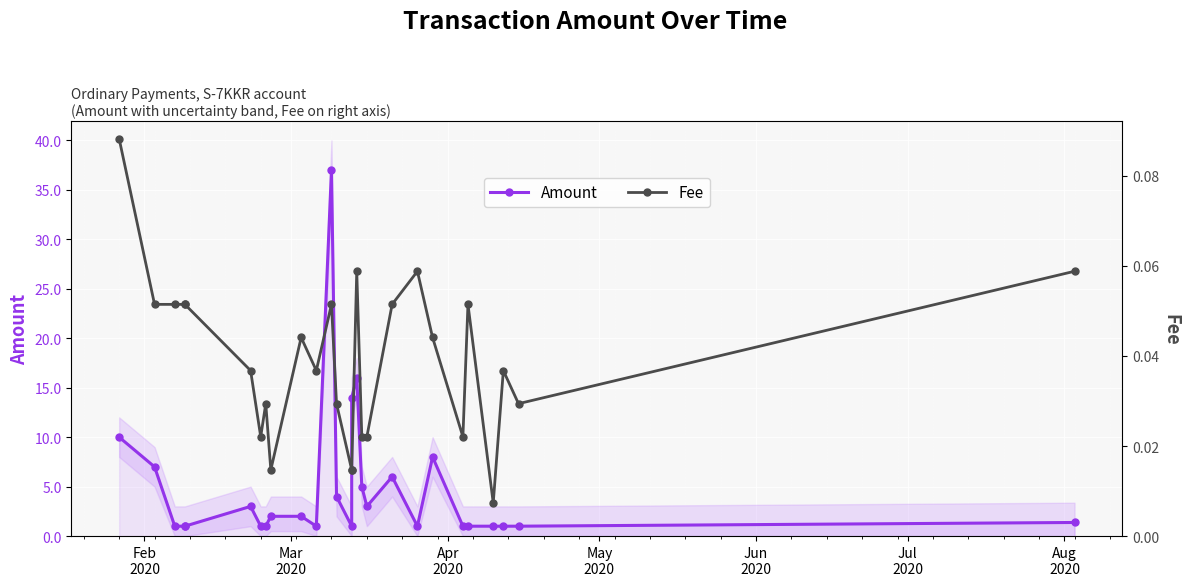

Is the value of Fee at 12 greater than the value of Amount at Feb
2020?

No